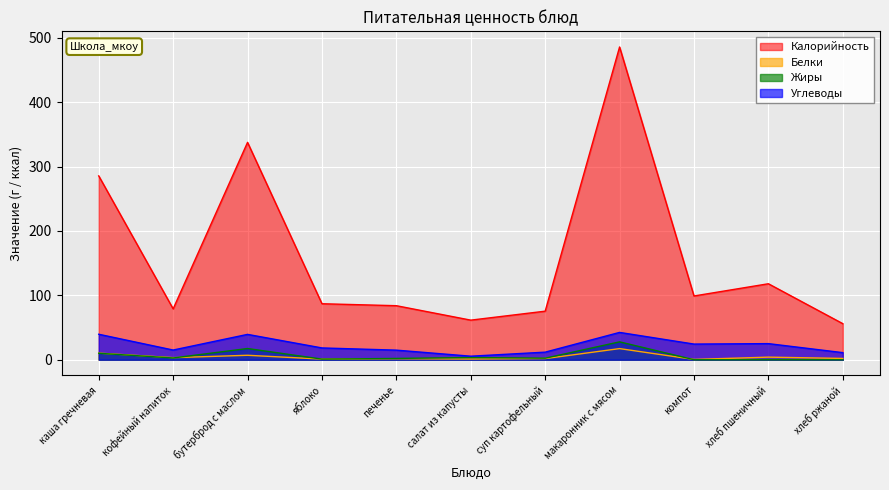

What is the difference between the second highest and minimum values in the Жиры series?

17.4